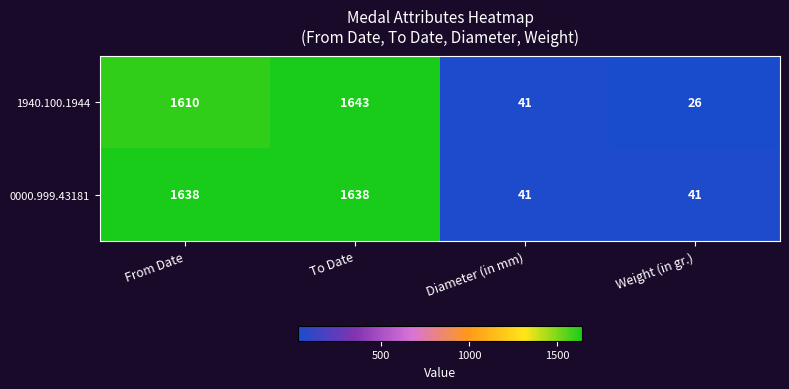

What is the difference between the second highest and second lowest values in the 0000.999.43181 series?

1597